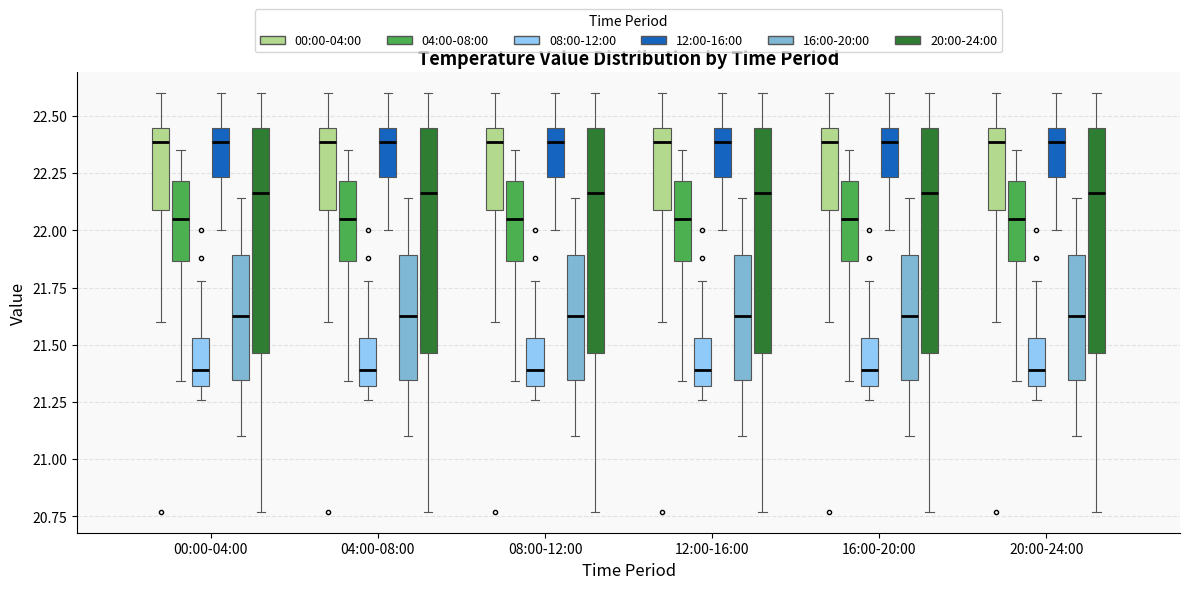

Where does the median line of the box for 20:00-24:00 (20:00-24:00) sit on the y-axis? The values are not printed on the chart, so give them approximately, as read against the axis.

22.15